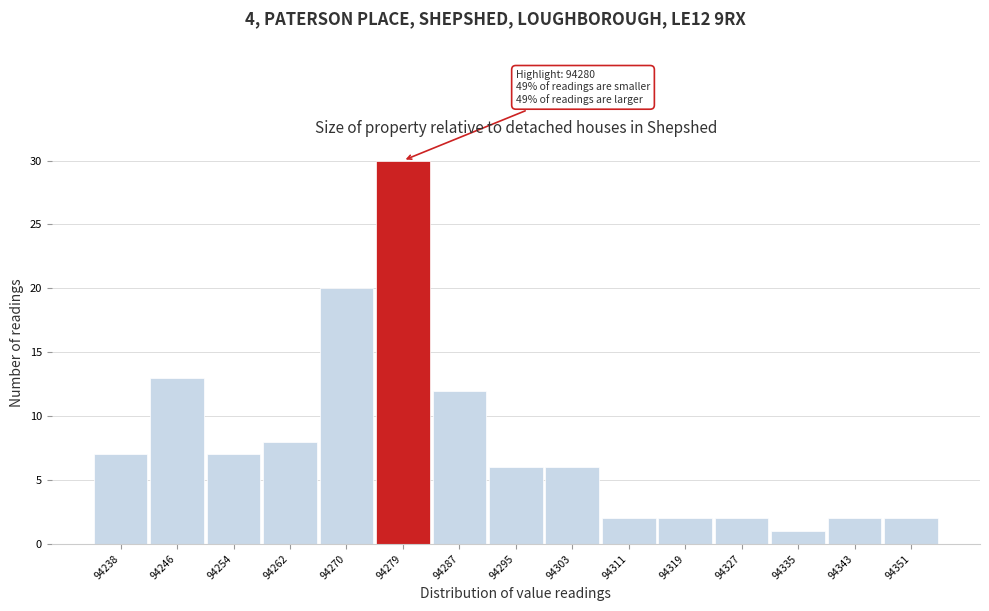

Reading left to right, transcribe all the data shown in this chart.

7	13	7	8	20	30	12	6	6	2	2	2	1	2	2